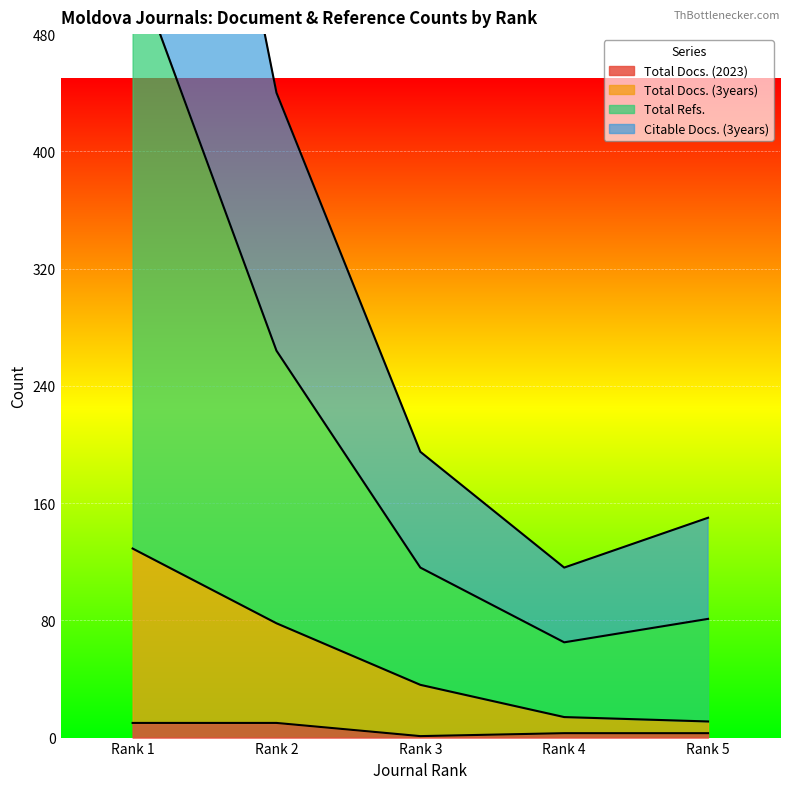

How many values in the Total Docs. (3years) series exceed 36?

2